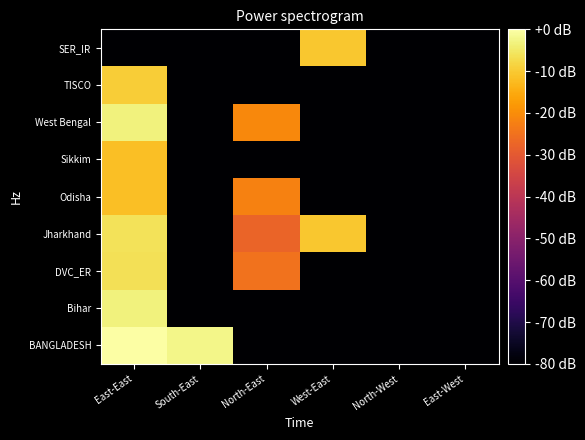

Count the number of categories in the chart.

6